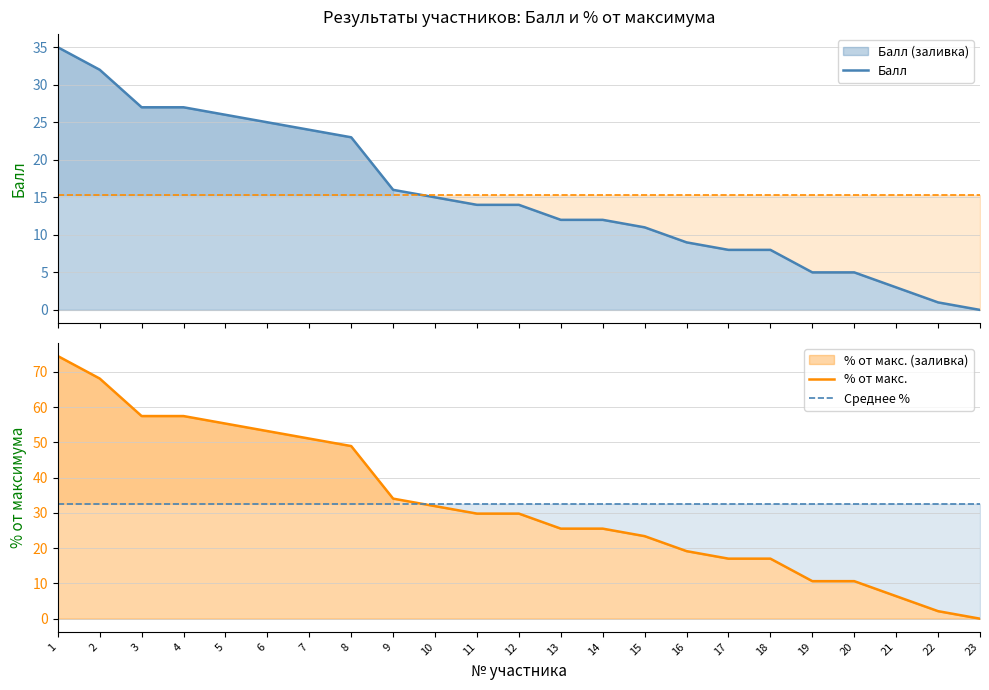

How many values in the Балл series exceed 14?

10